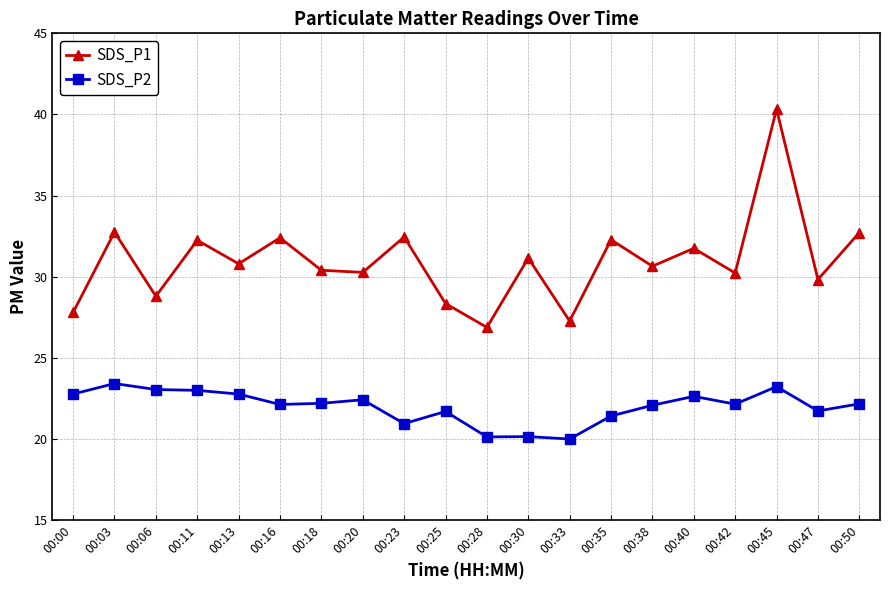

True or false: SDS_P1 has more than 2 points higher than both neighbors.

True